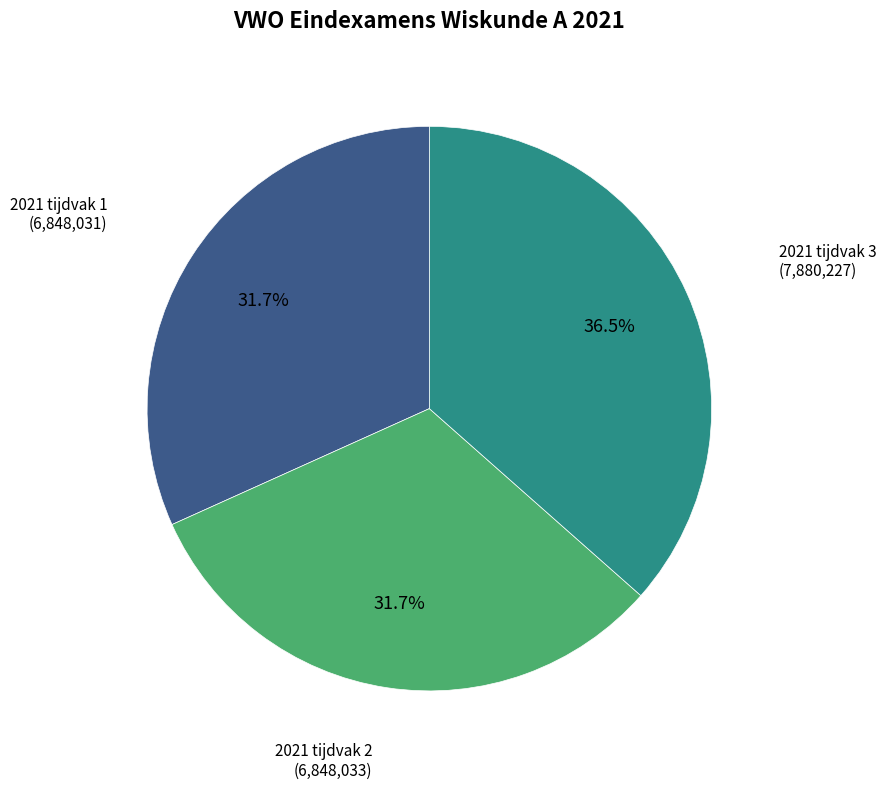

To the nearest percent, what is the average slice percentage?

33%